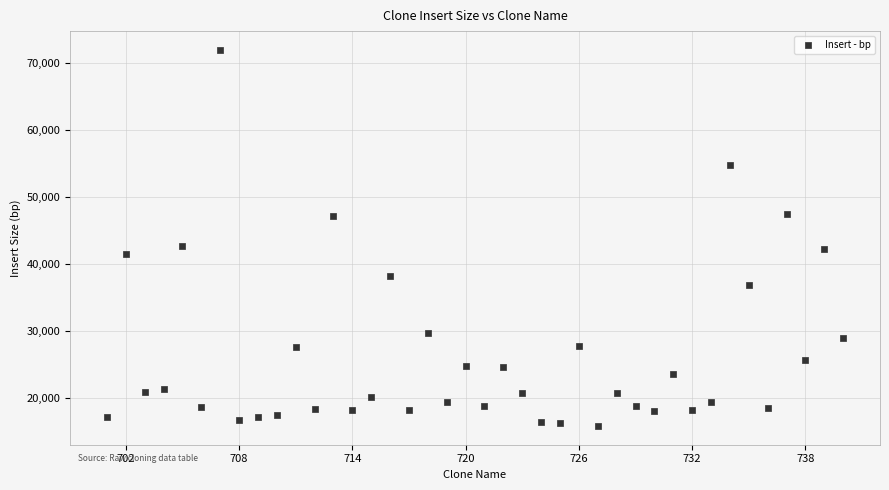

What is the range of Y values (max minus min)?

56047